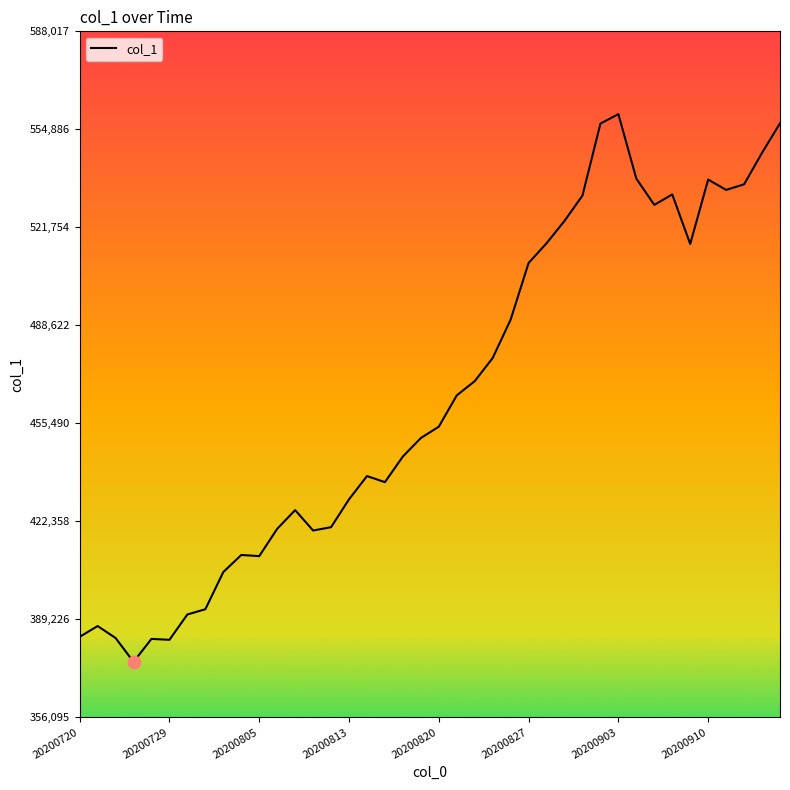

What is the difference between the maximum and minimum values?

185180